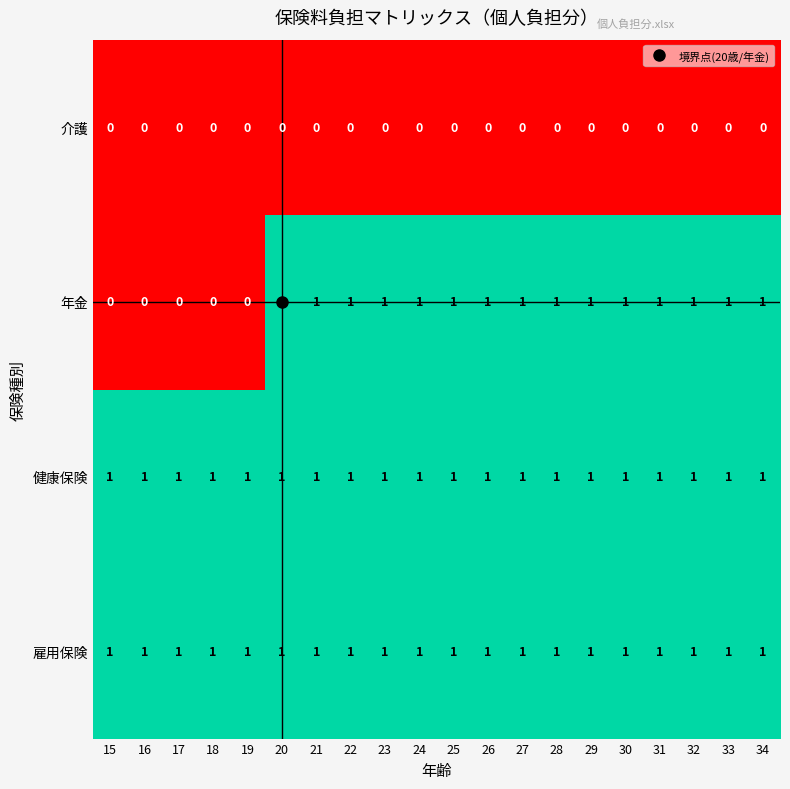

The 年金 series shows 2 at 20. True or false?

False